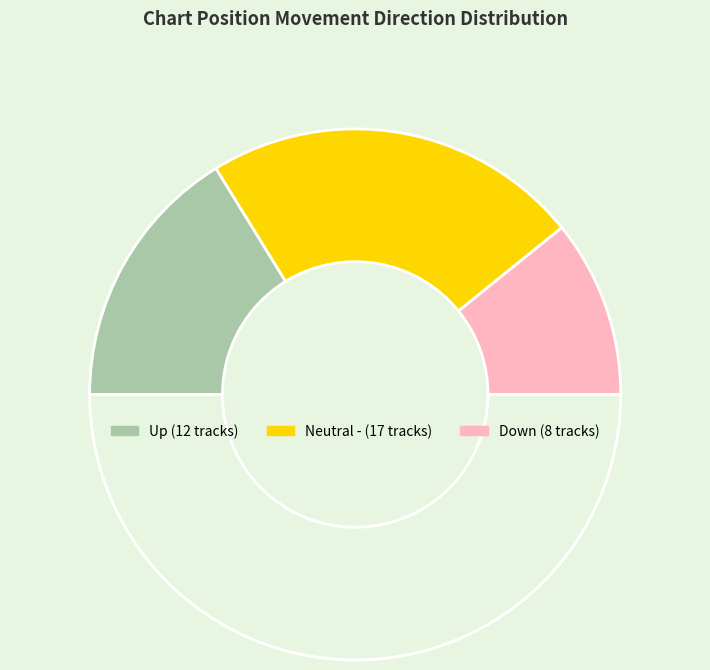

Which slice is the smallest?

down